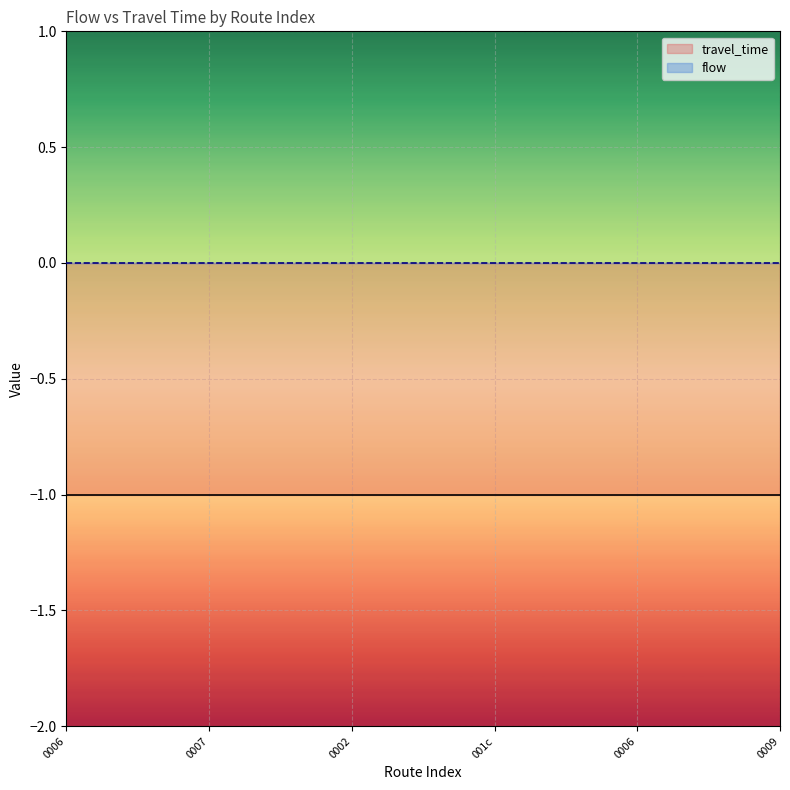

What is the value of the travel_time point at the 2nd from the left?

-1